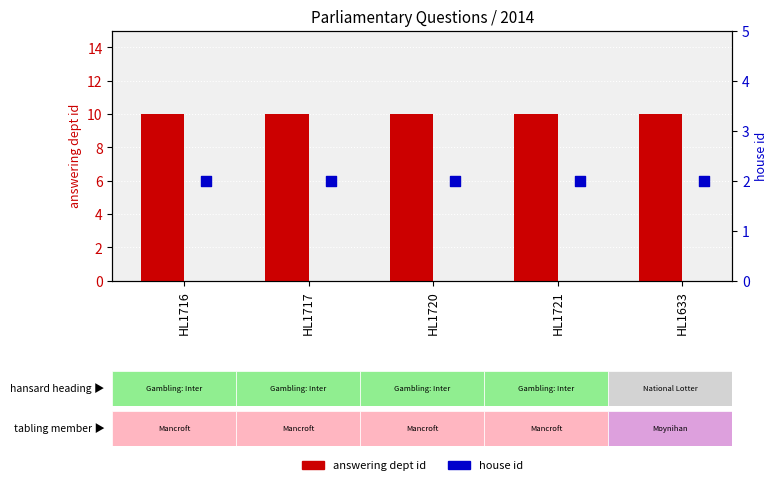

Which series has the largest total across all categories?

answering dept id